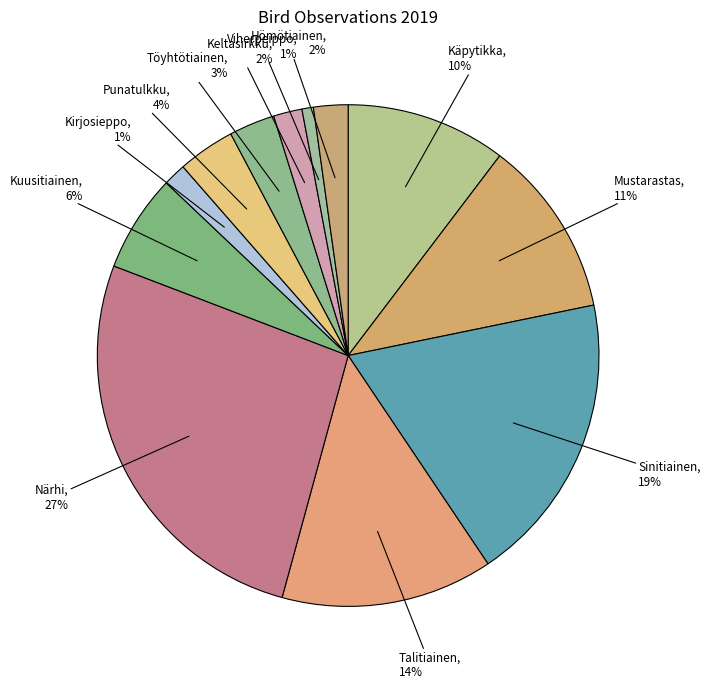

Count the number of slices in the pie.

12